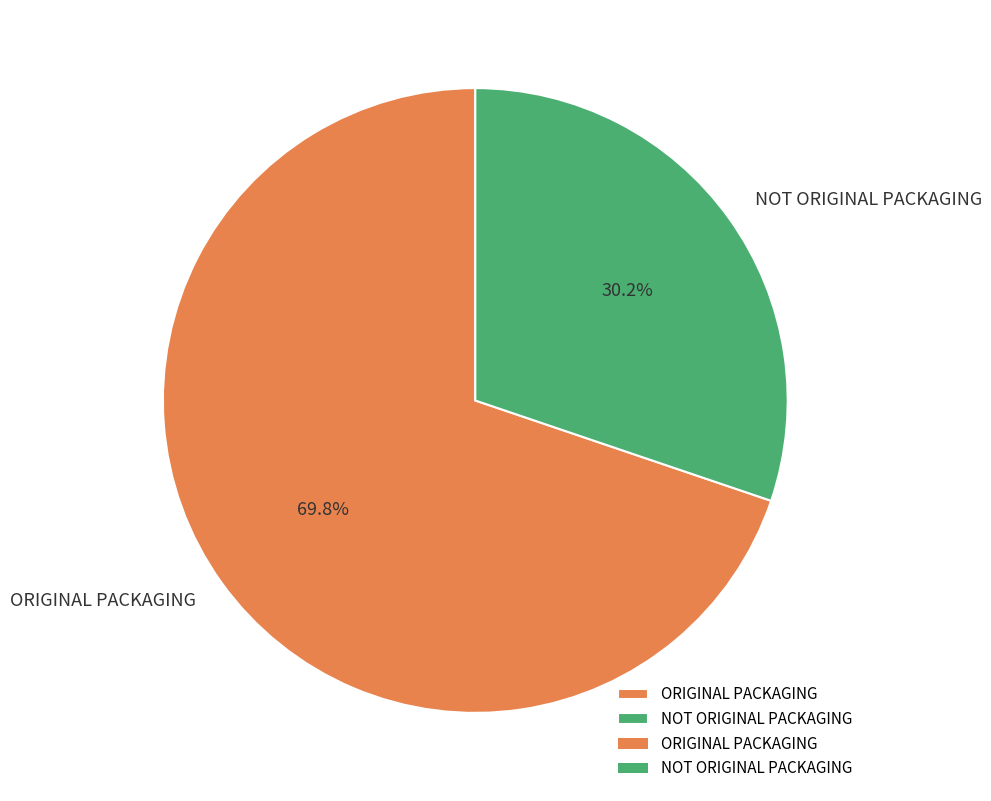

To the nearest percent, what is the difference between the ORIGINAL PACKAGING and NOT ORIGINAL PACKAGING slice percentages?

40%